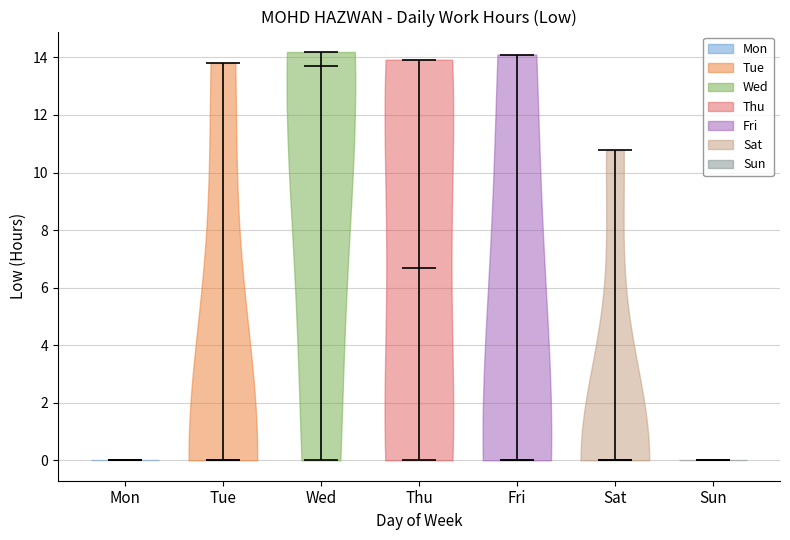

Reading left to right, read every violin against the y-axis: where its median line is, and the lowest and highest points it reaches. The values are not printed on the chart, so give them approximately, as read against the axis.

Mon: median line 0.0, lowest point 0.0, highest point 0.0
Tue: median line 0.0, lowest point 0.0, highest point 13.8
Wed: median line 13.8, lowest point 0.0, highest point 14.2
Thu: median line 6.6, lowest point 0.0, highest point 14.0
Fri: median line 0.0, lowest point 0.0, highest point 14.2
Sat: median line 0.0, lowest point 0.0, highest point 10.8
Sun: median line 0.0, lowest point 0.0, highest point 0.0